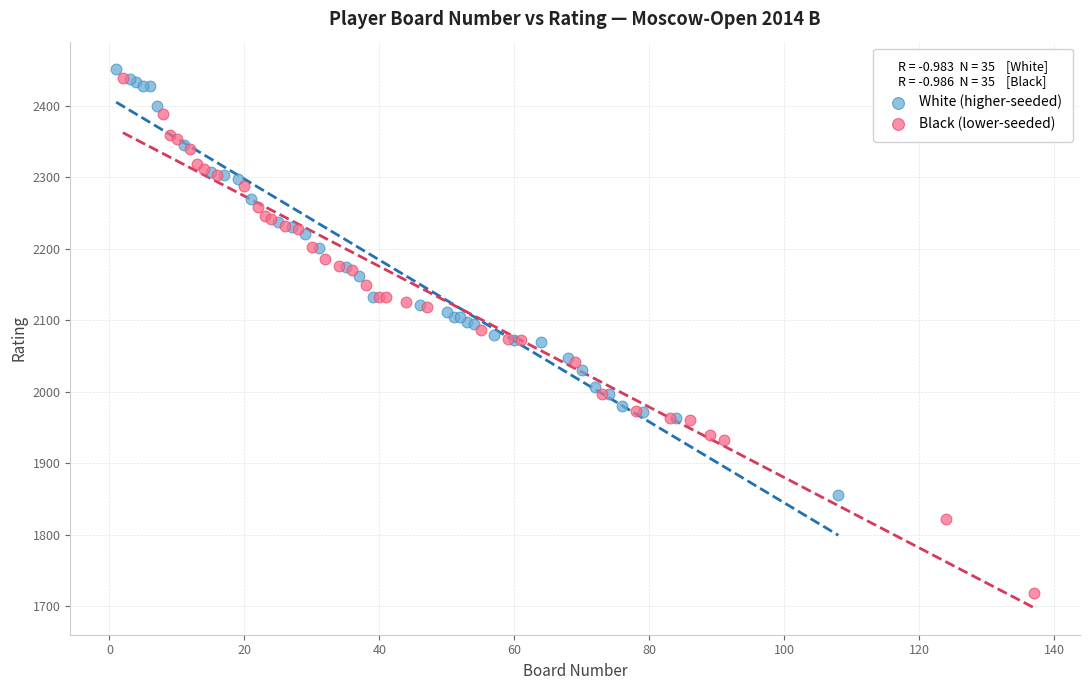

What are all the series names shown in the legend?

White (higher-seeded), Black (lower-seeded)